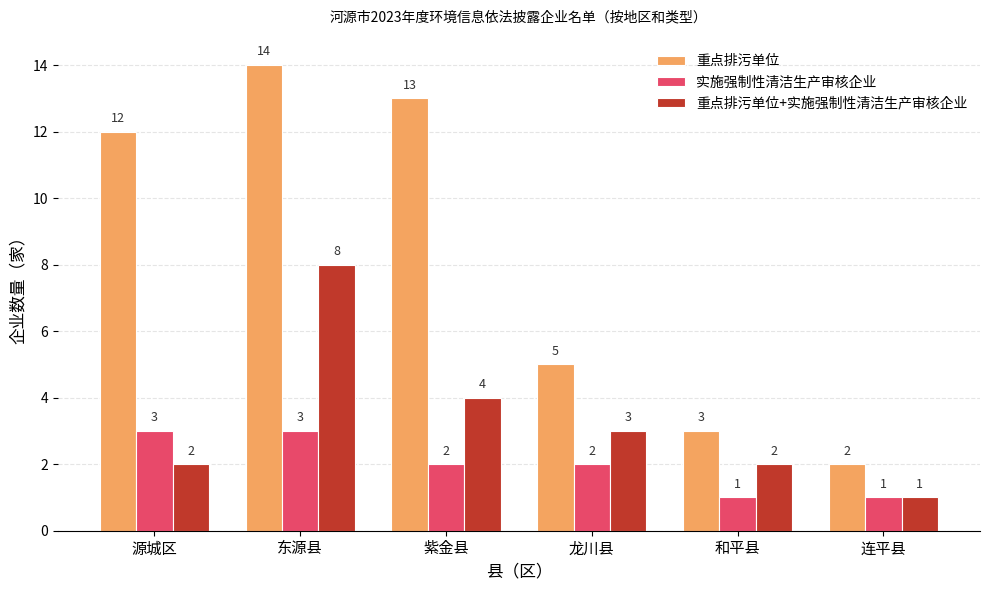

How many categories are shown in the chart?

6